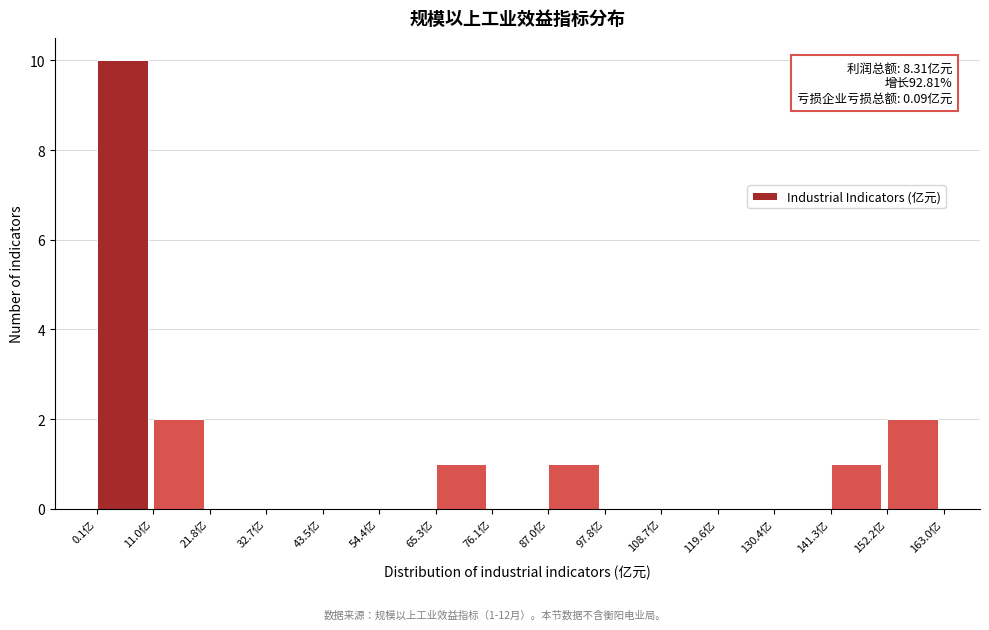

Which range on the x-axis has the tallest bar?

0 to 10